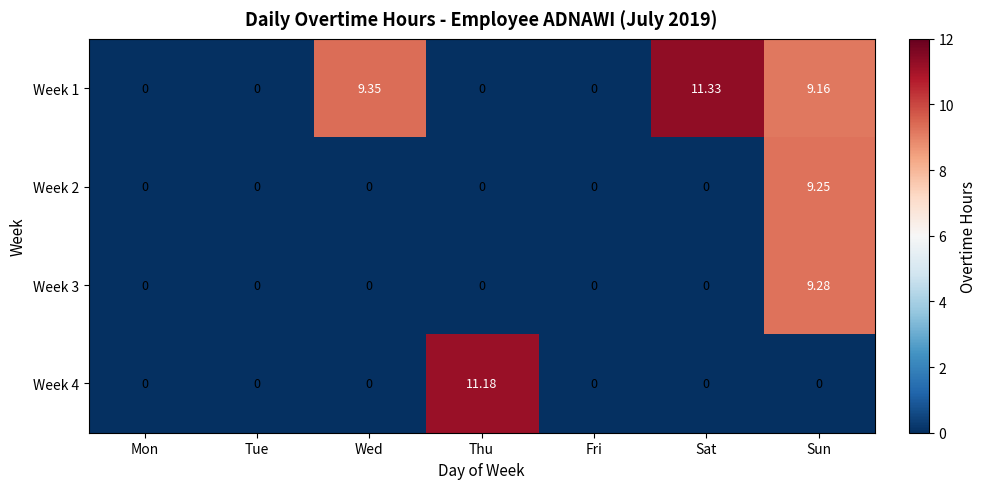

Which series has the widest spread of values?

Week 1